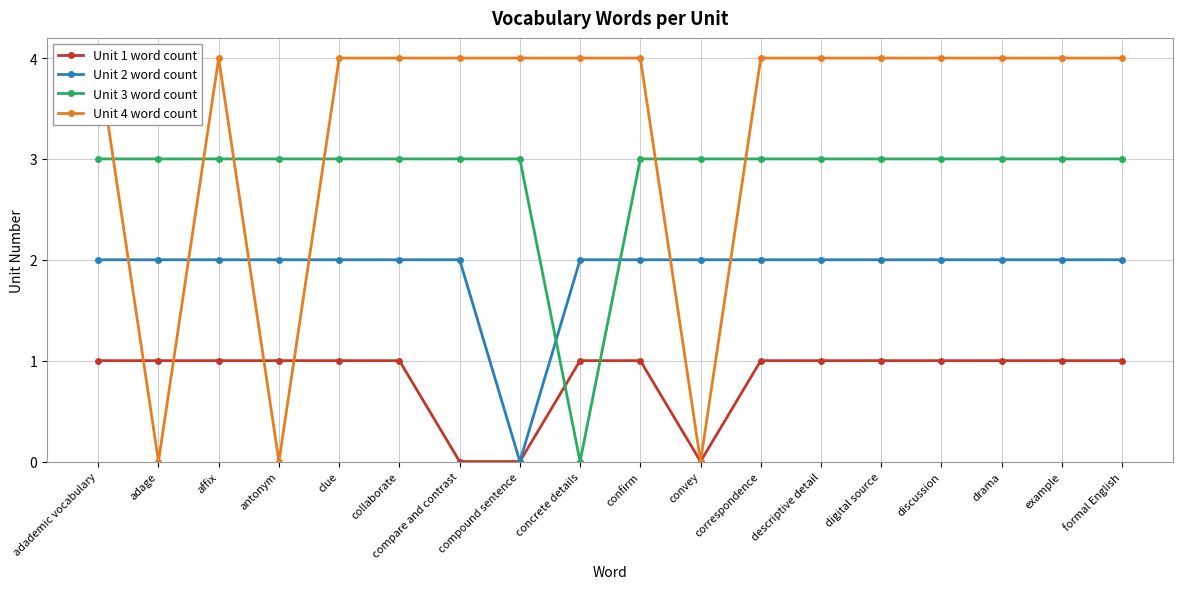

How many series are shown in this chart?

4